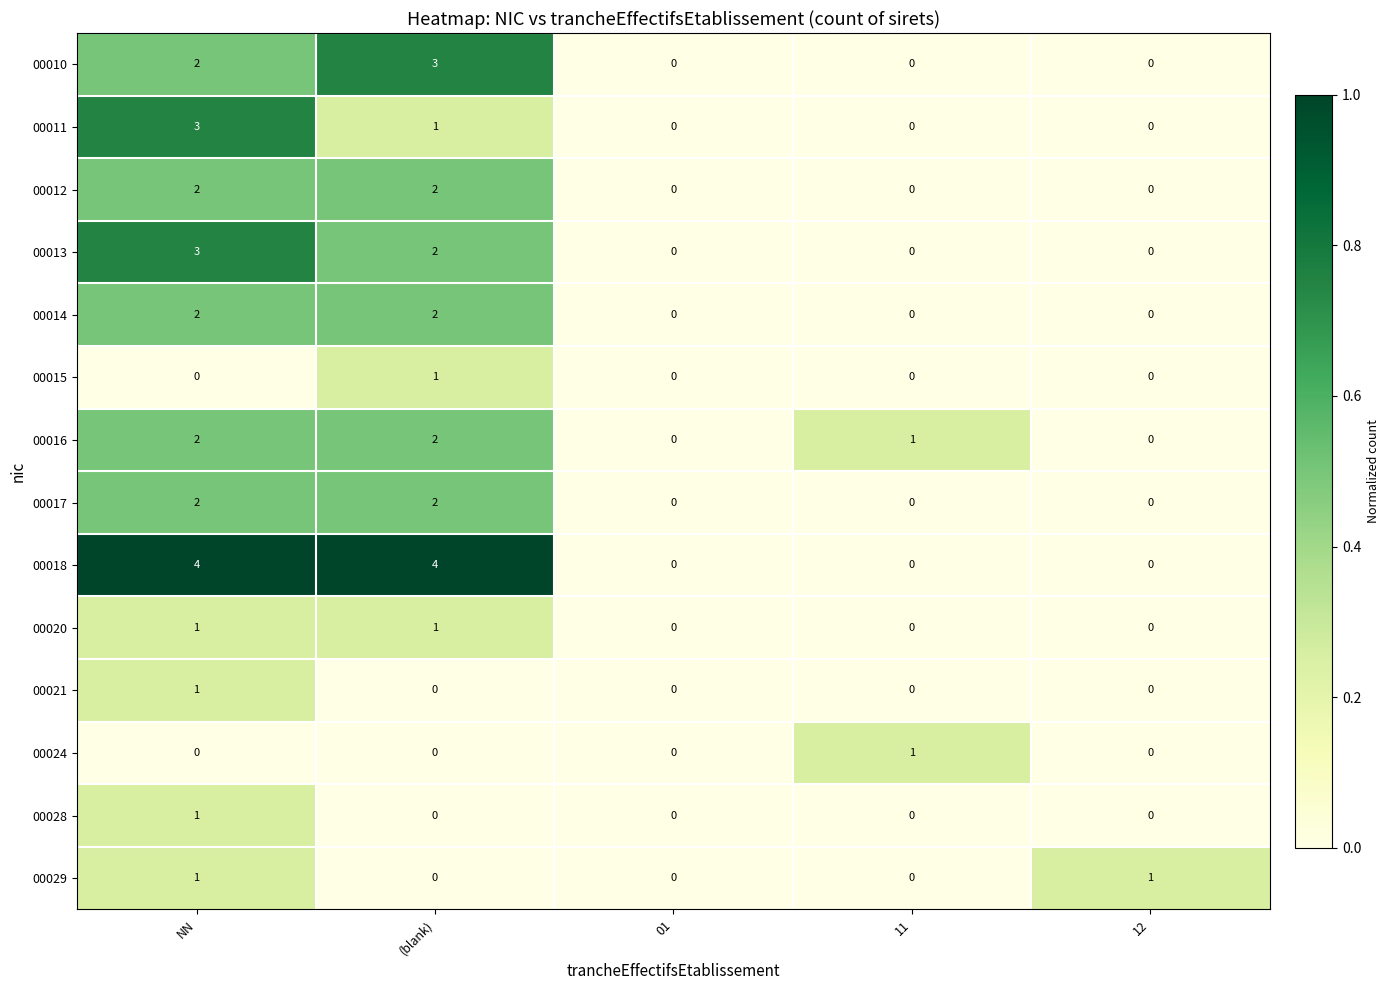

At which category is the sum across all series the highest?

NN